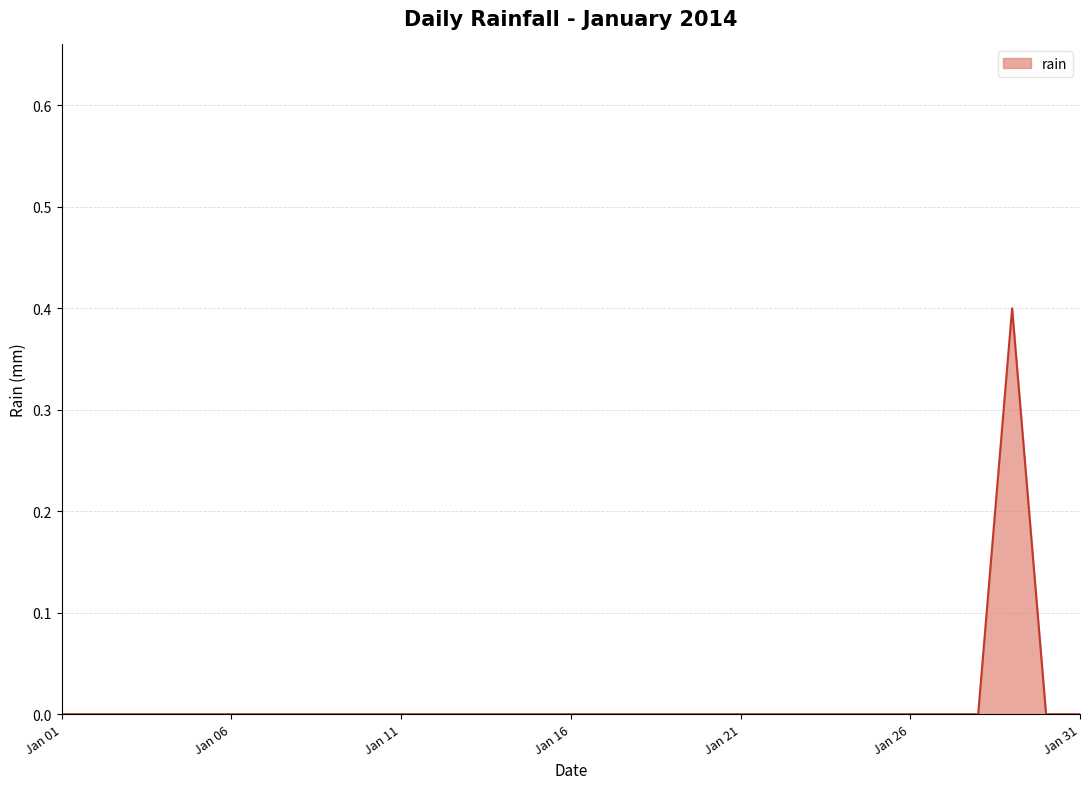

Reading left to right, extract all data points from this chart.

0.0	0.0	0.0	0.0	0.0	0.0	0.0	0.0	0.0	0.0	0.0	0.0	0.0	0.0	0.0	0.0	0.0	0.0	0.0	0.0	0.0	0.0	0.0	0.0	0.0	0.0	0.0	0.0	0.4	0.0	0.0